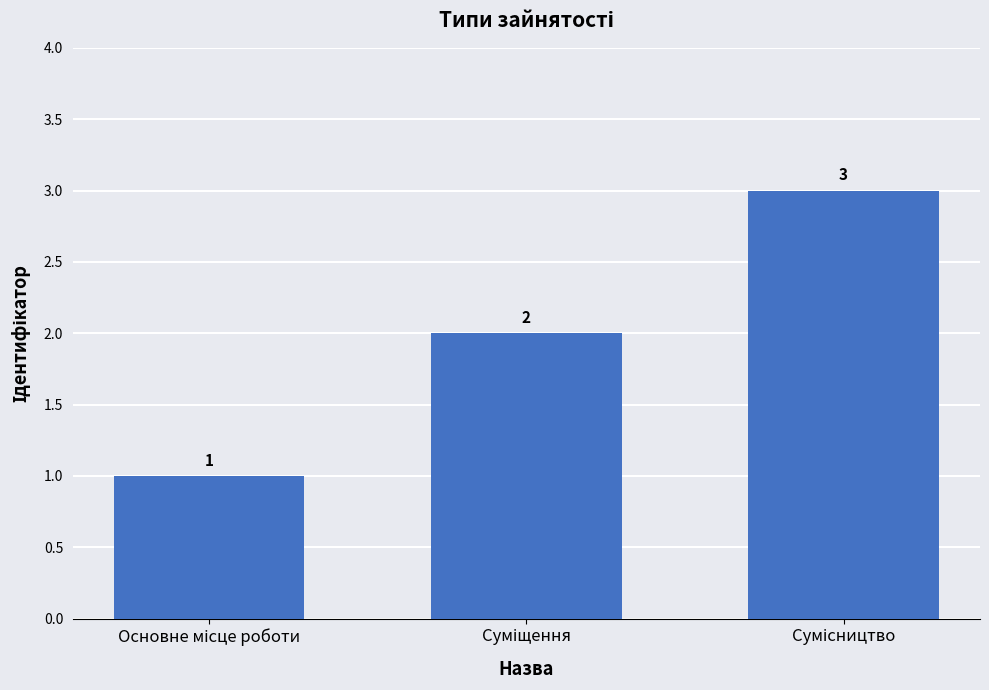

What is the greatest value displayed?

3